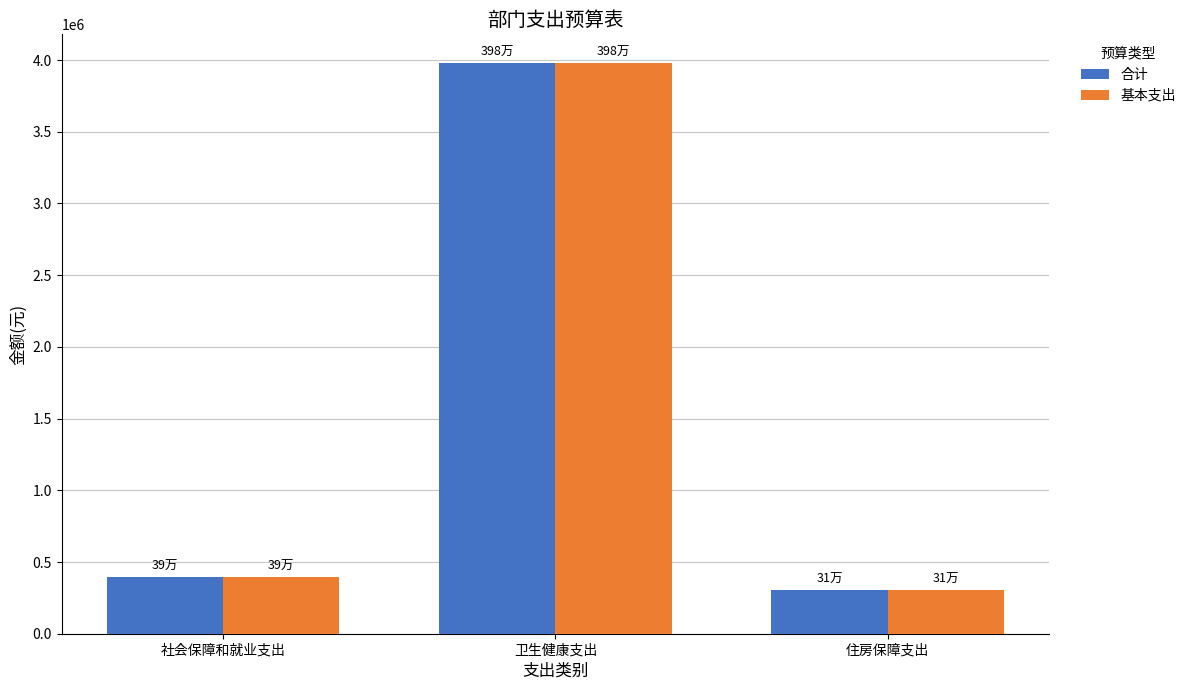

What are all the series names shown in the legend?

合计, 基本支出